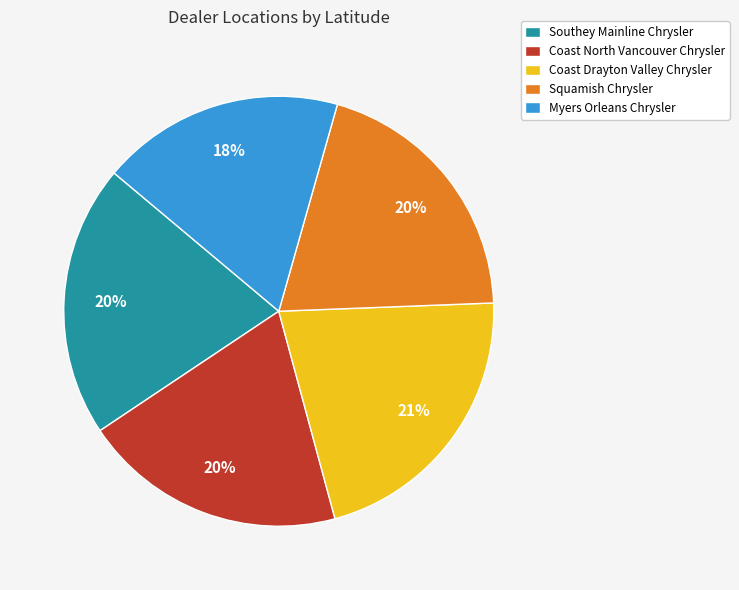

Is the sum of Myers Orleans Chrysler and Squamish Chrysler greater than half?

No